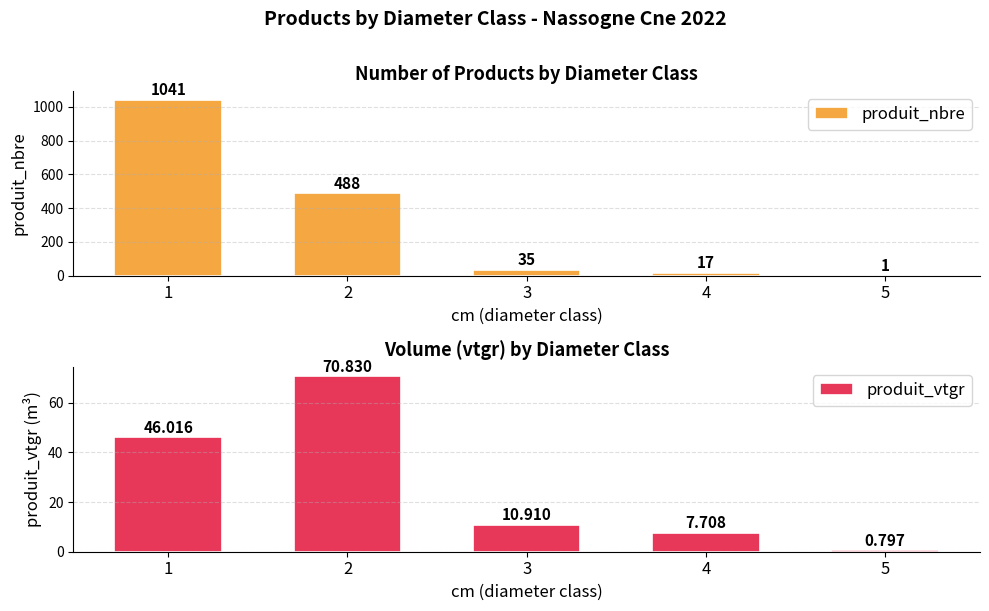

What is the sum of the produit_nbre values at 3 and 2?

523